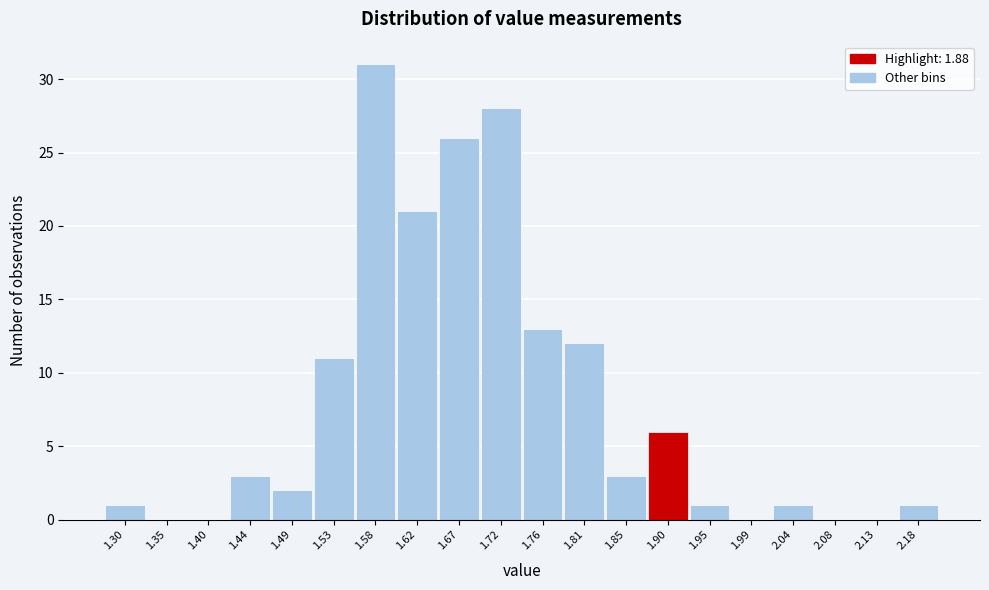

Reading left to right, list every bar in this chart as the range it spans on the x-axis followed by its height. Neither the bar edges nor the heights are printed on the chart, so give them approximately, as read against the axes.

1.280 to 1.326: 1
1.326 to 1.372: 0
1.372 to 1.418: 0
1.418 to 1.464: 3
1.464 to 1.510: 2
1.510 to 1.556: 11
1.556 to 1.602: 31
1.602 to 1.648: 21
1.648 to 1.694: 26
1.694 to 1.740: 28
1.740 to 1.786: 13
1.786 to 1.832: 12
1.832 to 1.878: 3
1.878 to 1.924: 6
1.924 to 1.970: 1
1.970 to 2.016: 0
2.016 to 2.062: 1
2.062 to 2.108: 0
2.108 to 2.154: 0
2.154 to 2.200: 1